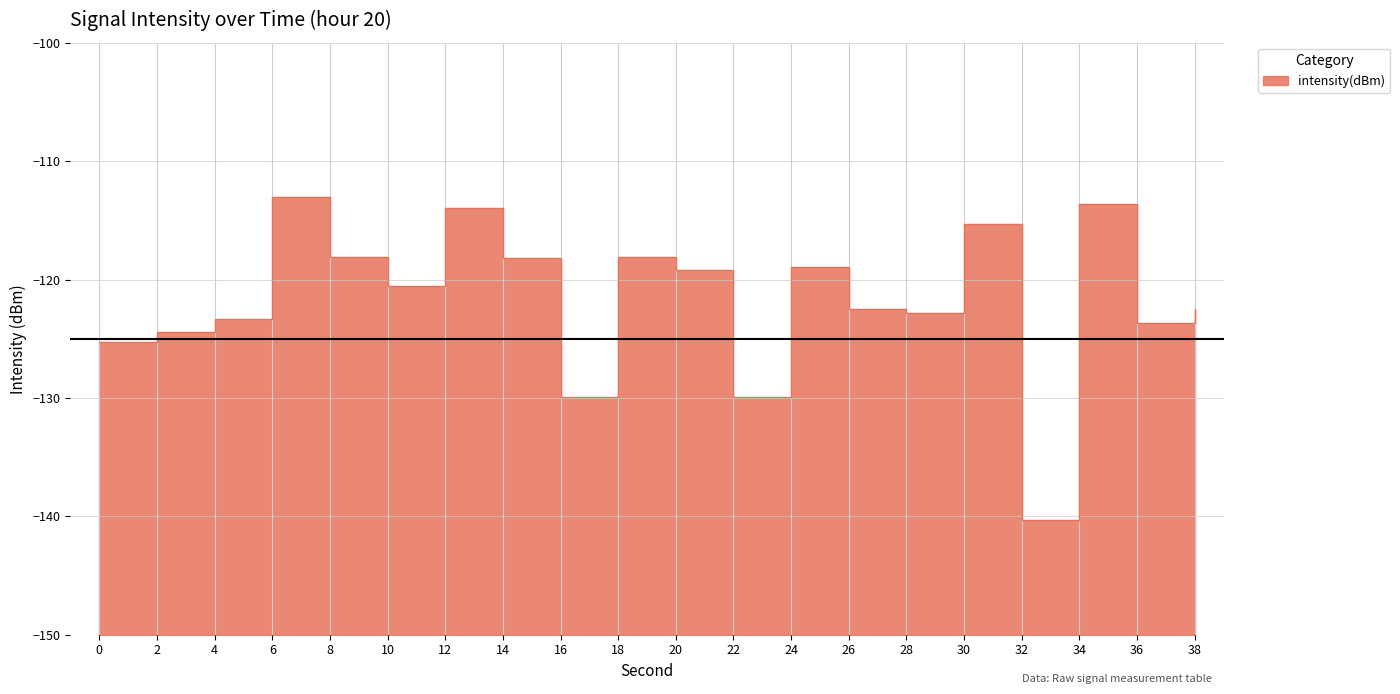

The value at 2 is -31.3. True or false?

False